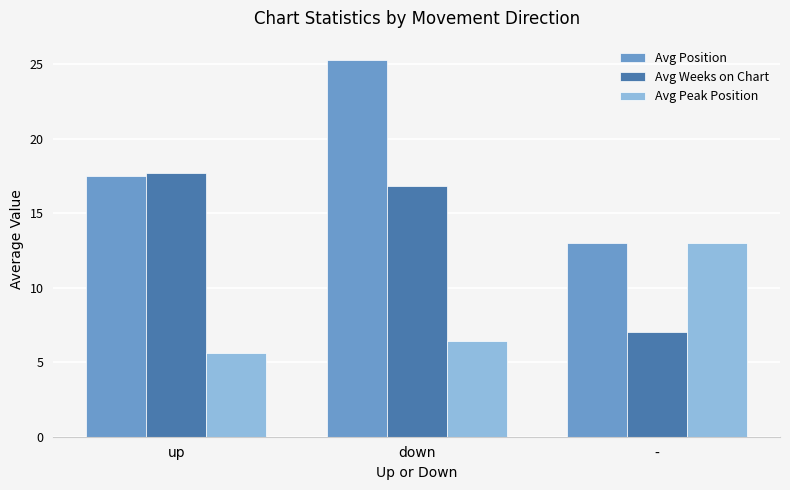

What is the average value of the Avg Position series?

18.6